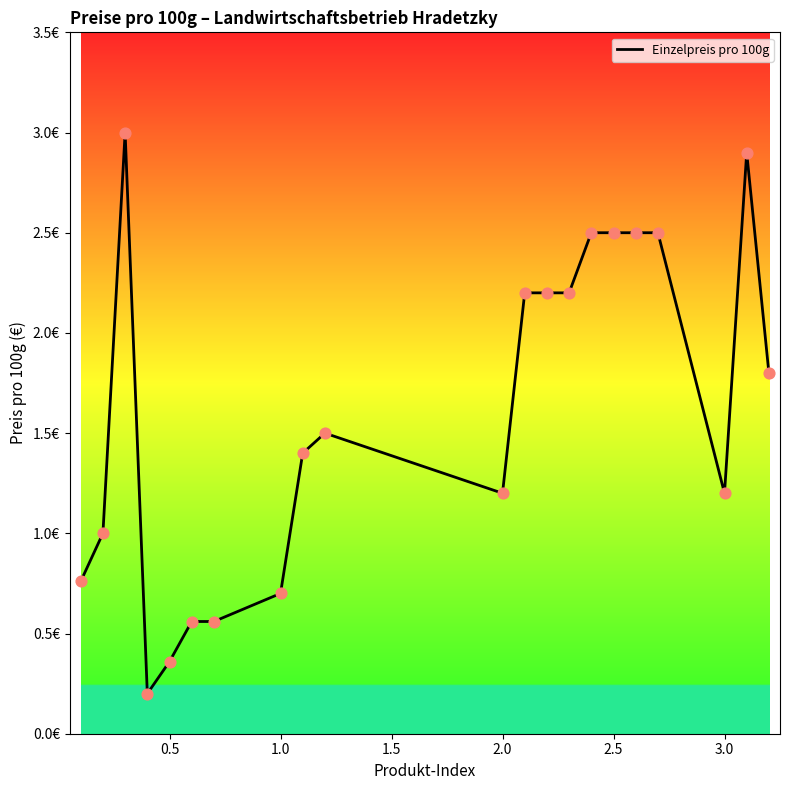

Does the chart have visible grid lines?

No